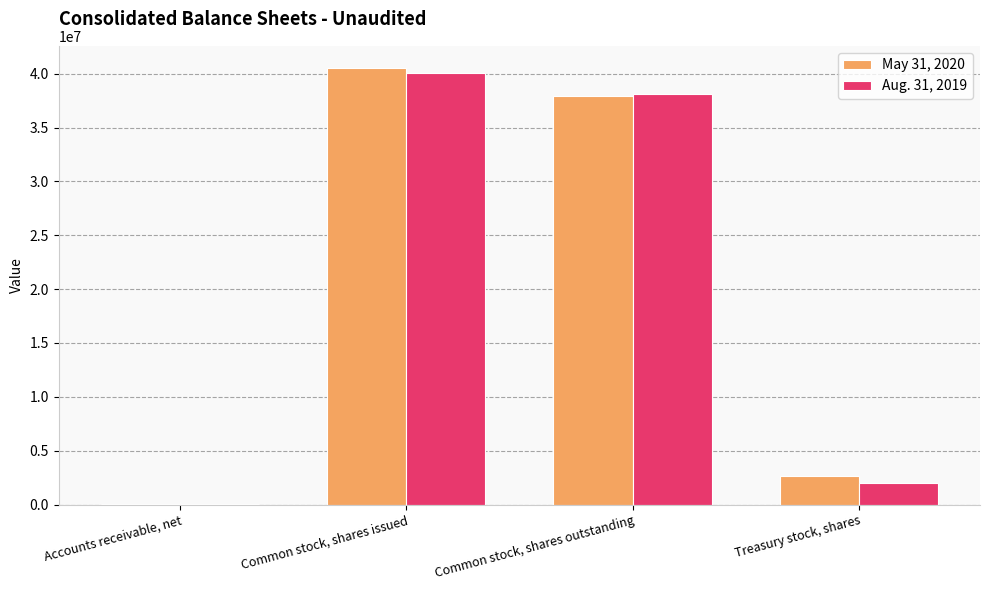

True or false: Aug. 31, 2019 has a value of 62501607 at Common stock, shares outstanding.

False